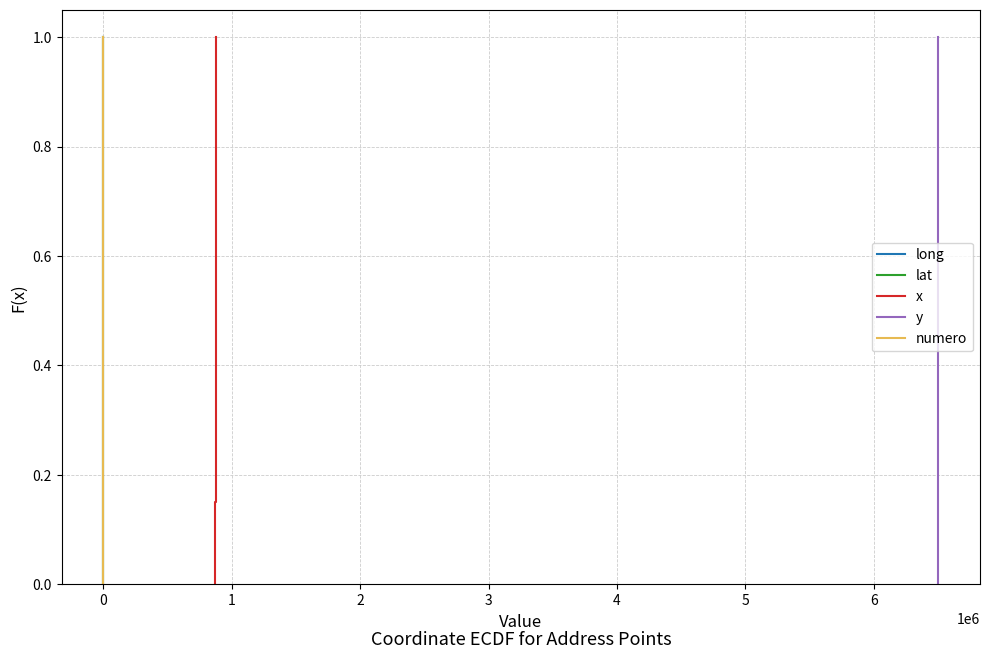

True or false: lat and x cross at least once.

False